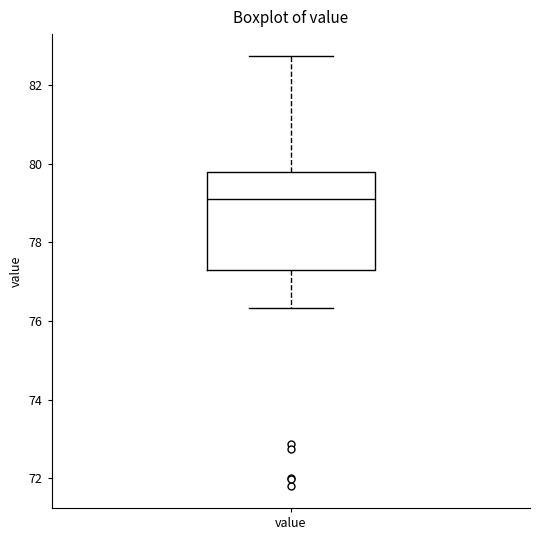

Read this box plot against the y-axis: the position of the median line, the range covered by the box, and the ends of both whiskers. The values are not printed on the chart, so give them approximately, as read against the axis.

median 79.0, box 77.2 to 79.8, whiskers 76.4 to 82.8